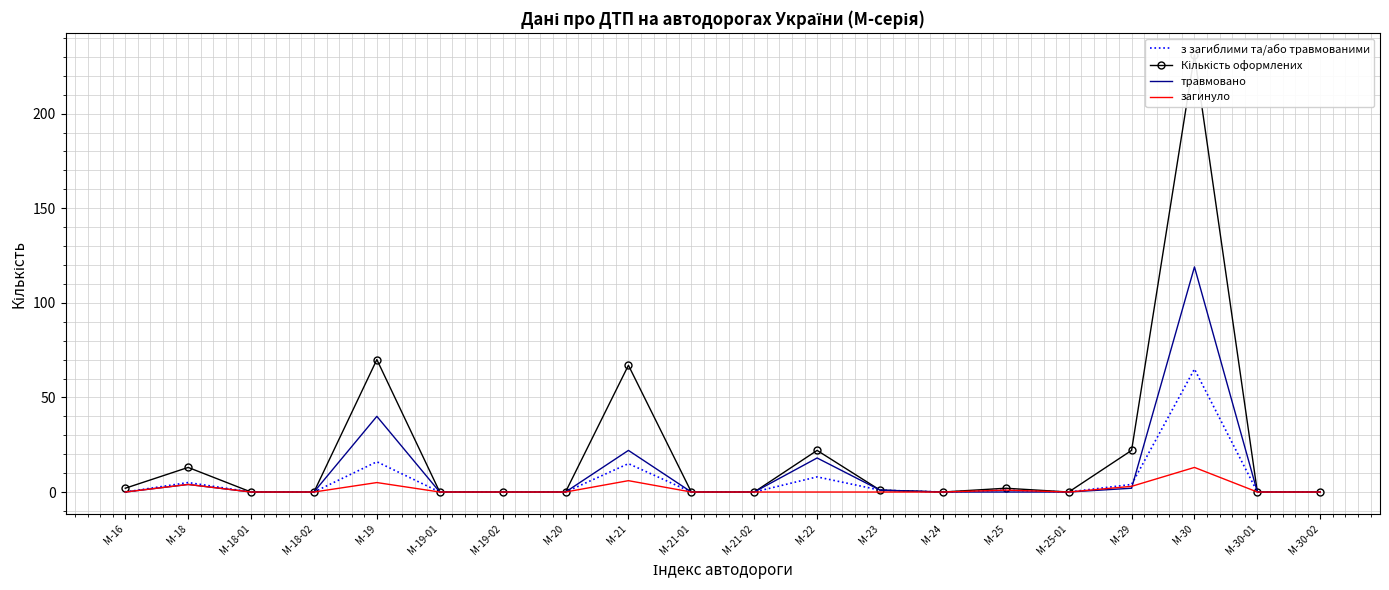

The Кількість оформлених series shows 70 at М-19. True or false?

True